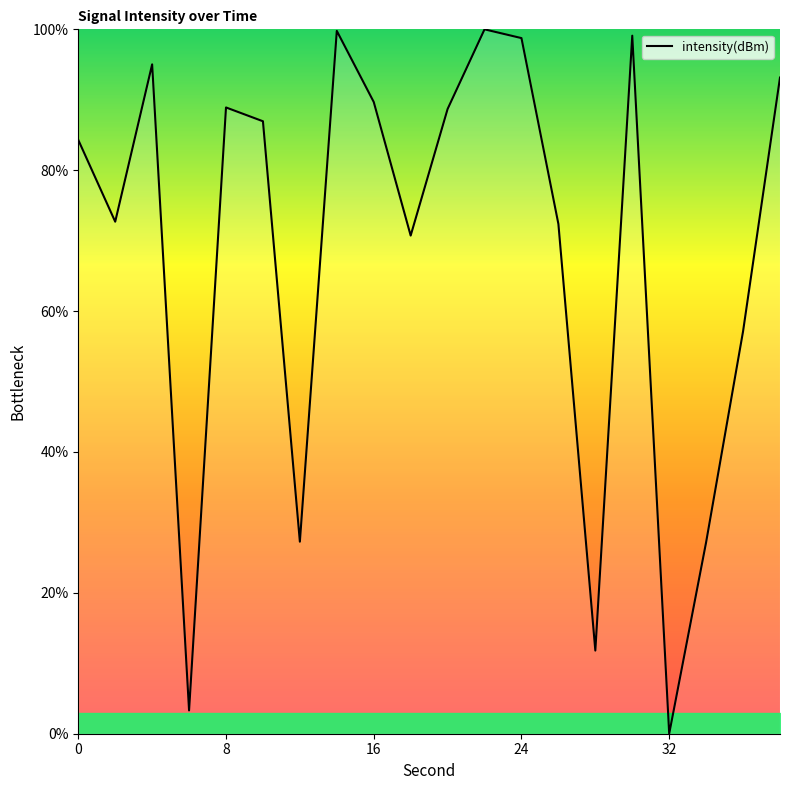

What is the maximum value shown in the chart?

100.0